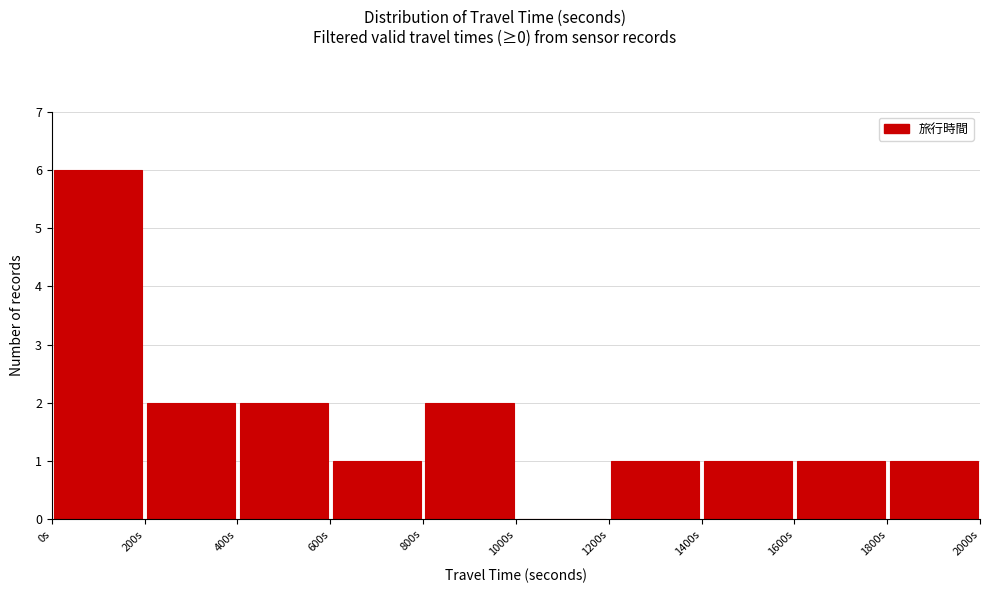

Over which range of the x-axis is the bar tallest?

0 to 200